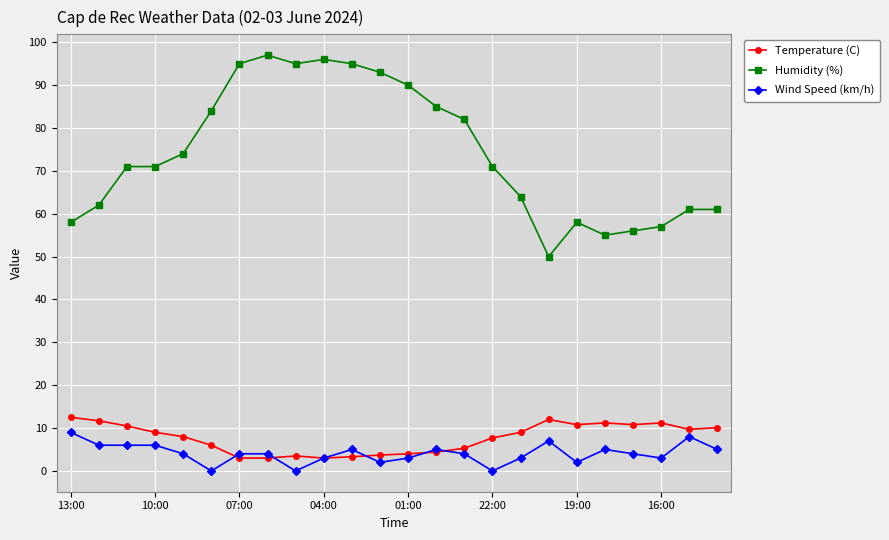

What is the lowest value of the Humidity (%) series?

50.0